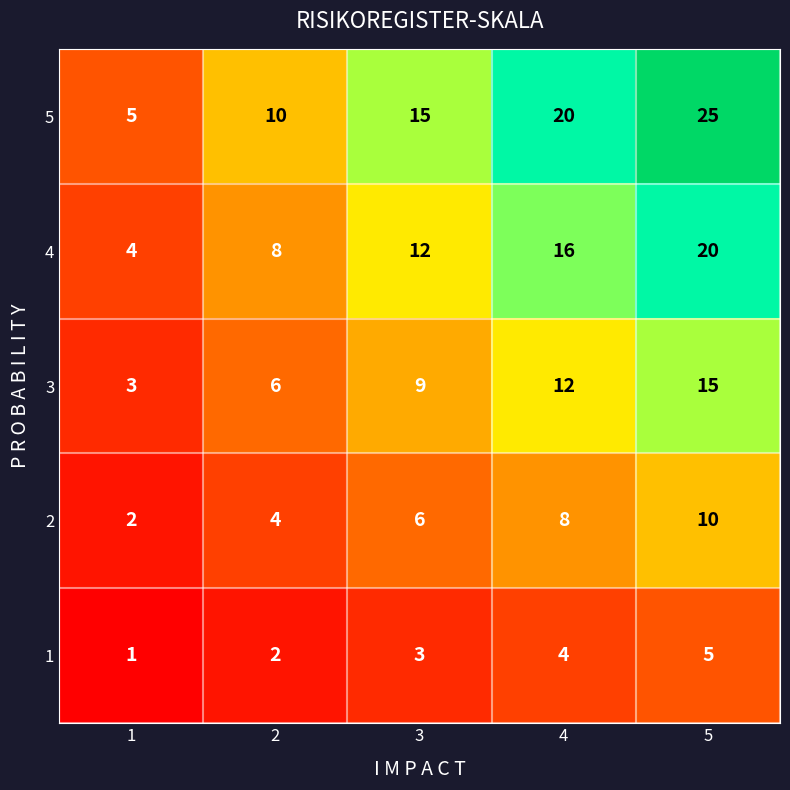

What is the total value across all series at 5?

75